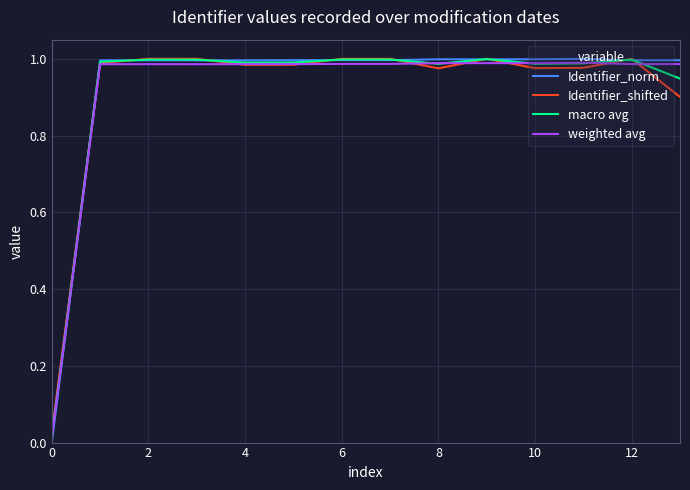

In weighted avg, how many points are lower than both neighbors (excluding endpoints)?

2